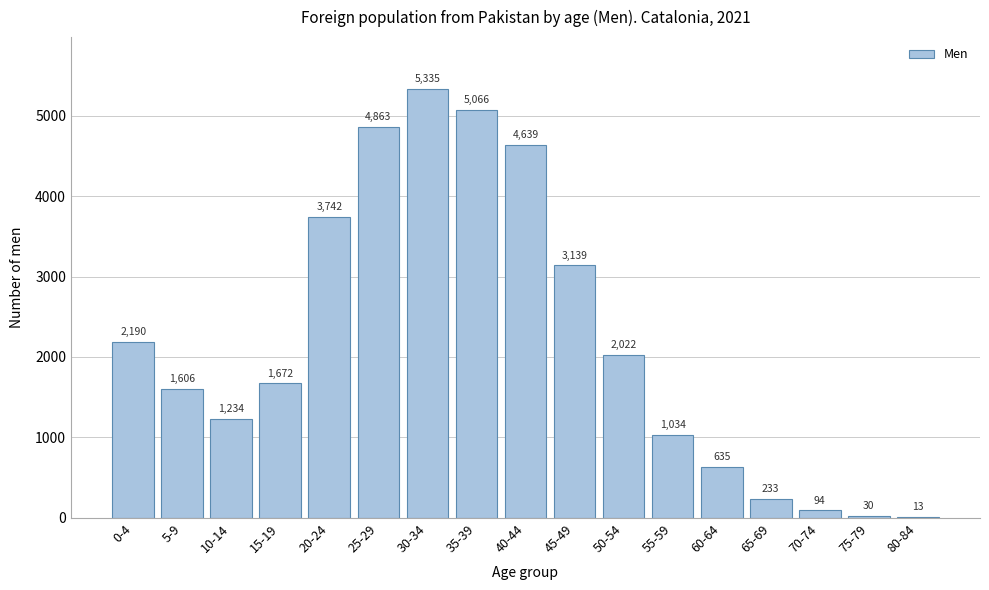

Reading left to right, transcribe all the data shown in this chart.

0-4=2190	5-9=1606	10-14=1234	15-19=1672	20-24=3742	25-29=4863	30-34=5335	35-39=5066	40-44=4639	45-49=3139	50-54=2022	55-59=1034	60-64=635	65-69=233	70-74=94	75-79=30	80-84=13